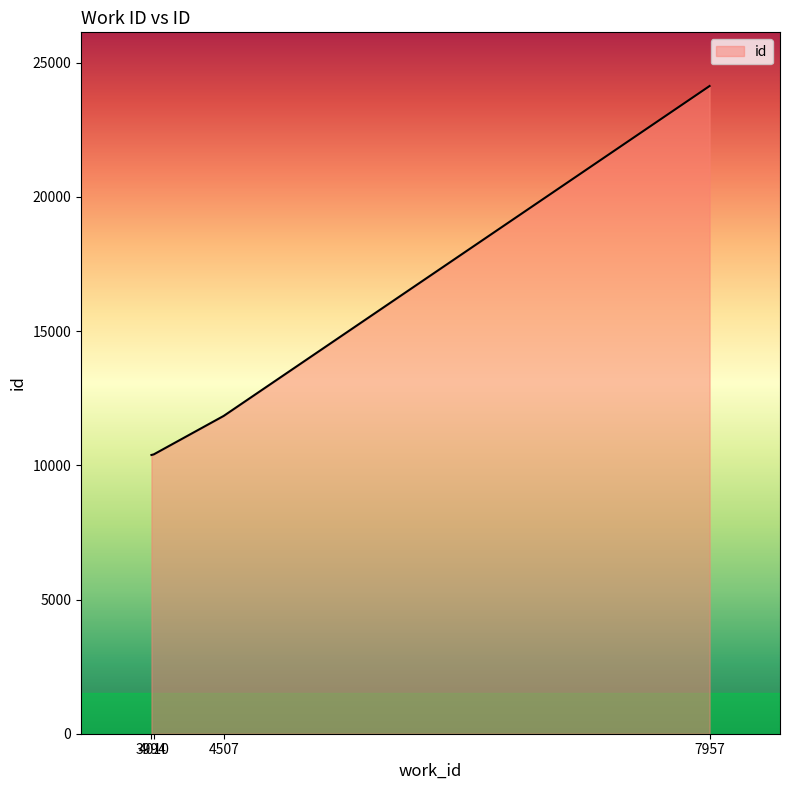

What is the average value?

14190